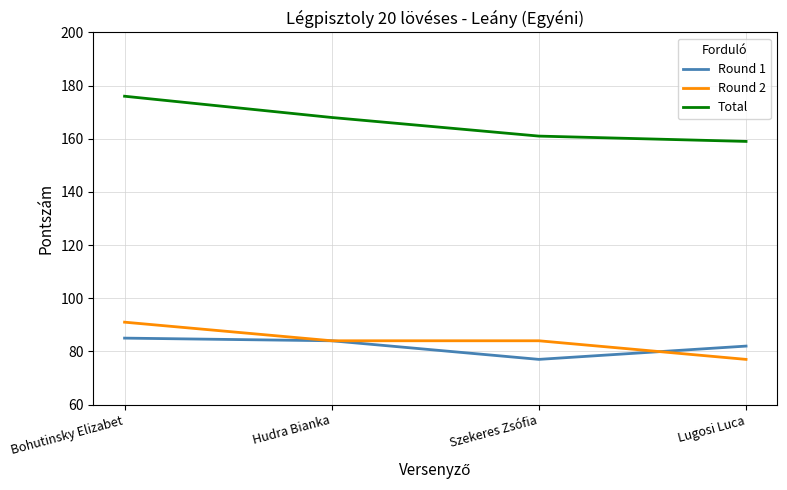

What are all the series names shown in the legend?

Round 1, Round 2, Total